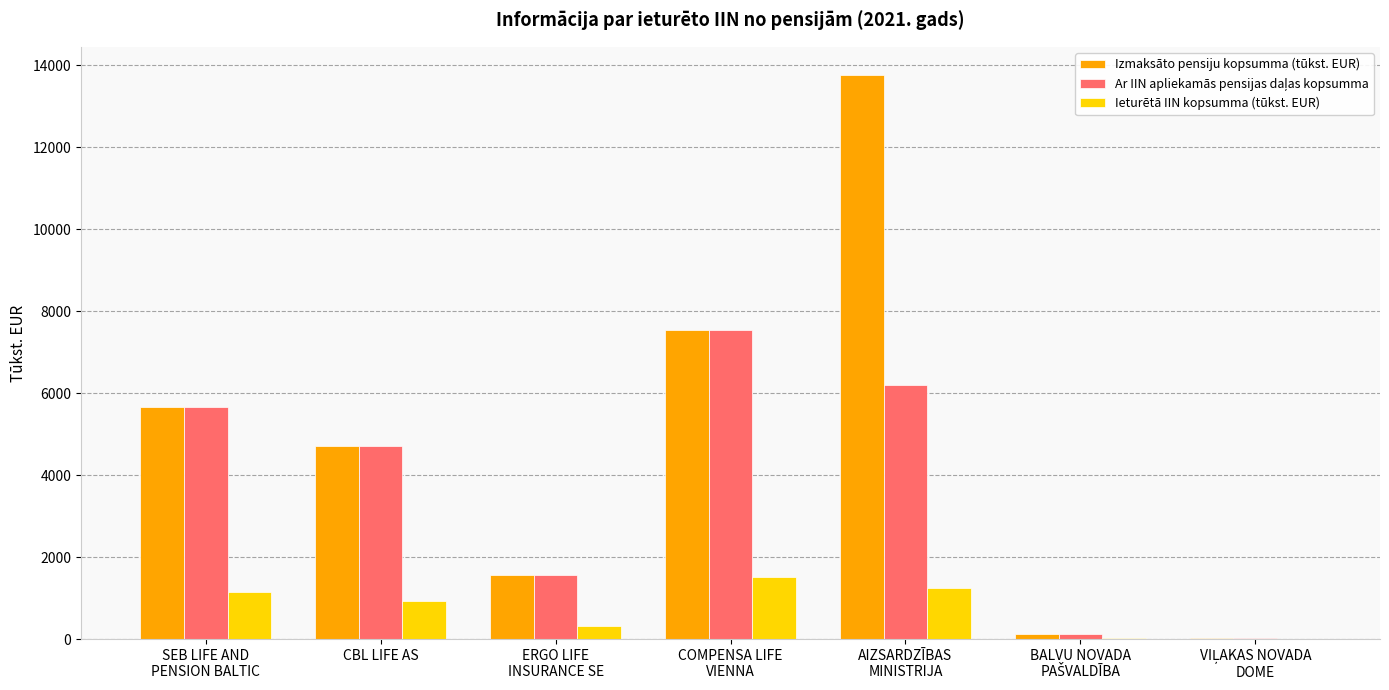

What is the maximum value for Ieturētā IIN kopsumma (tūkst. EUR)?

1523.4